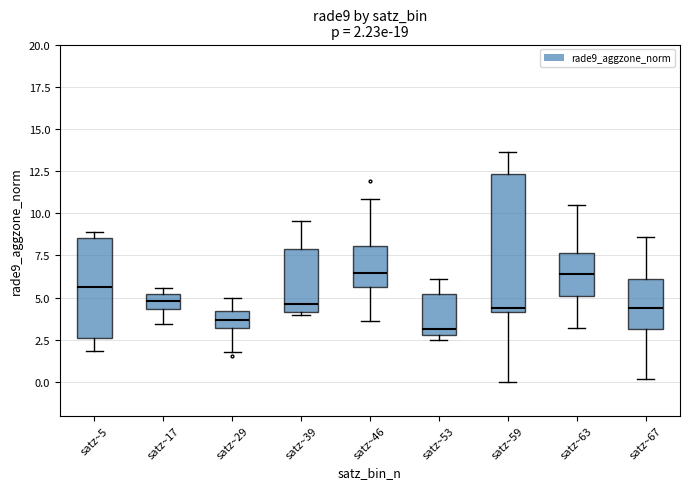

Which box's median line is the lowest?

satz~53